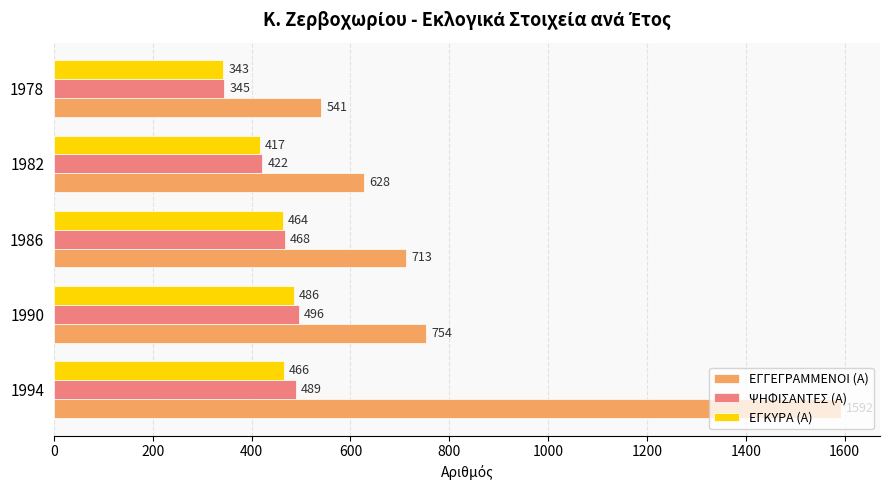

The value of ΕΓΓΕΓΡΑΜΜΕΝΟΙ (Α) at 1990 is 754. True or false?

True